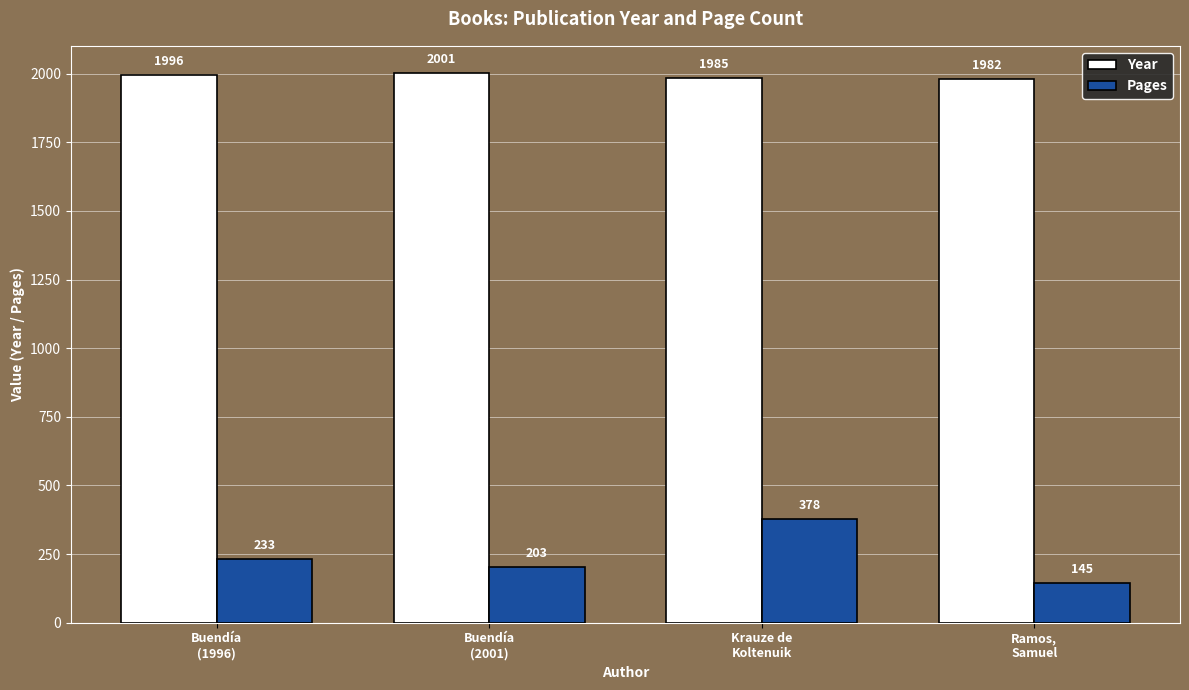

Read the Pages value at Ramos,
Samuel, to the nearest 5.

145